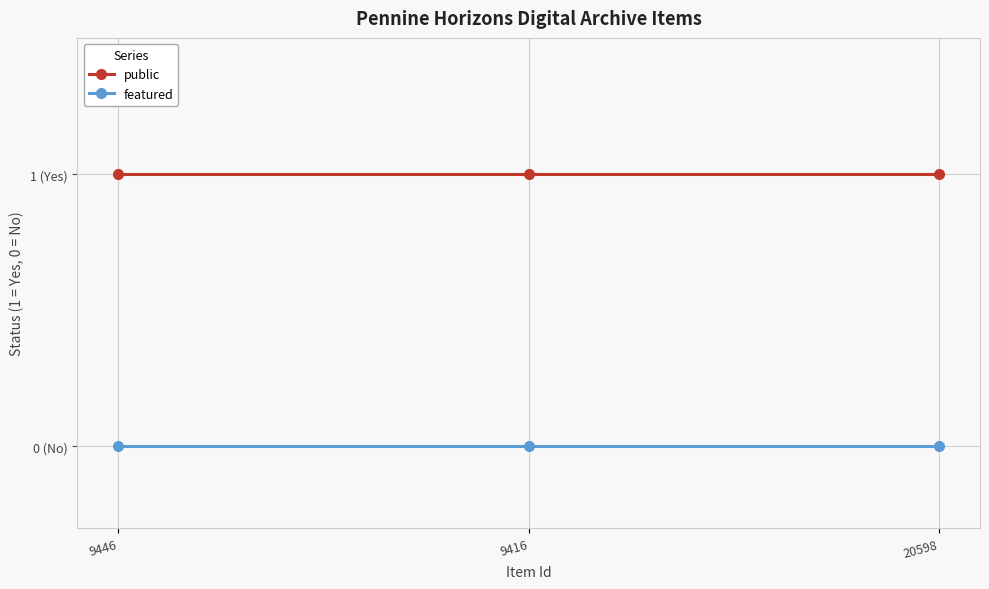

Does the chart have visible grid lines?

Yes